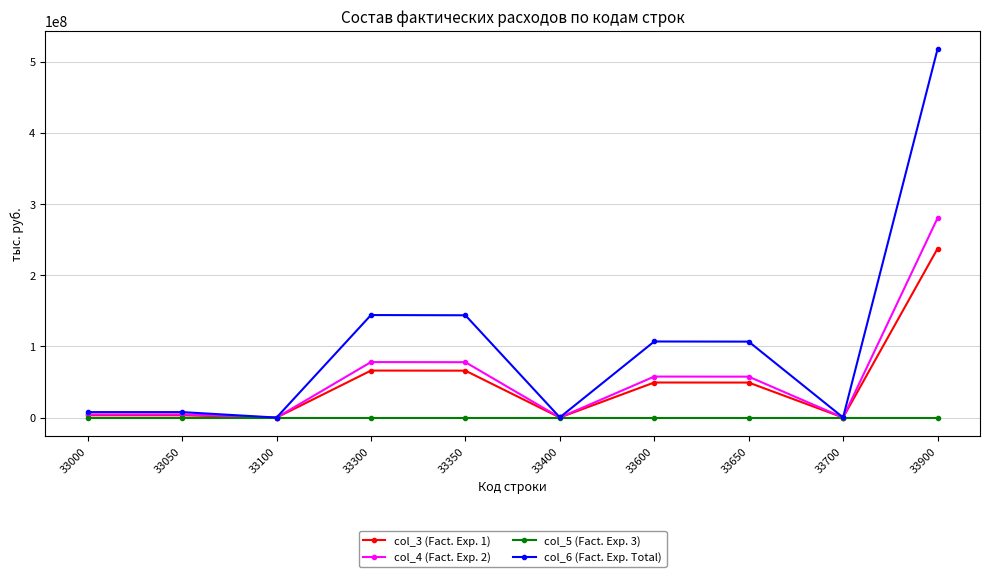

What is the spread (max minus min) of values at 33650?

106723031